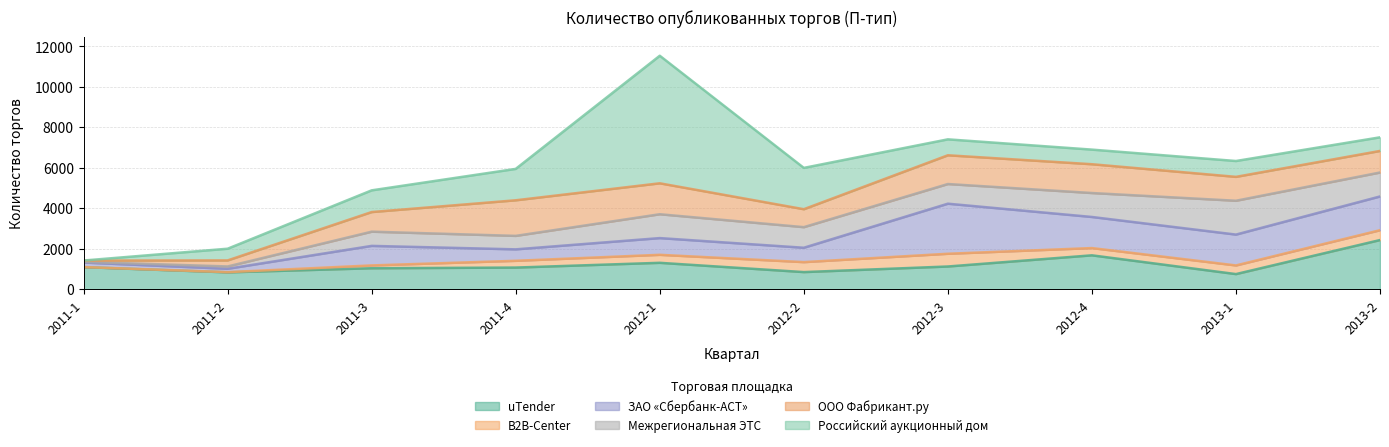

After their last crossing, which series has the higher values: ЗАО «Сбербанк-АСТ» or ООО Фабрикант.ру?

ЗАО «Сбербанк-АСТ»